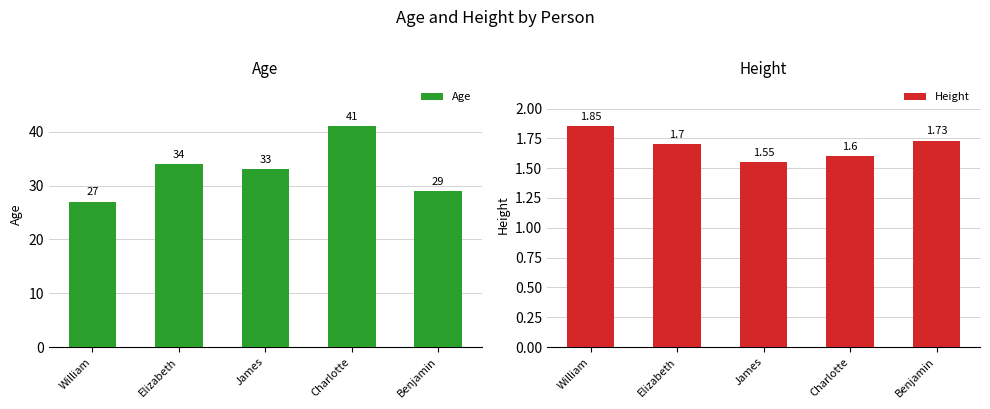

What is the label of the 2nd bar from the right?

Charlotte